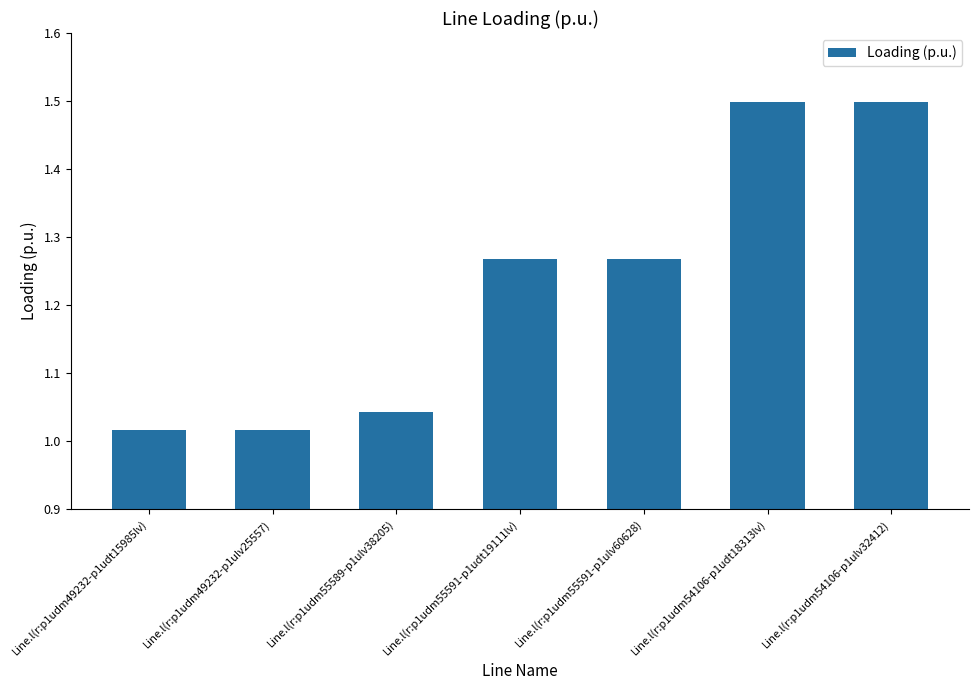

True or false: the data shows 1.5 at Line.l(r:p1udm49232-p1ulv25557).

False